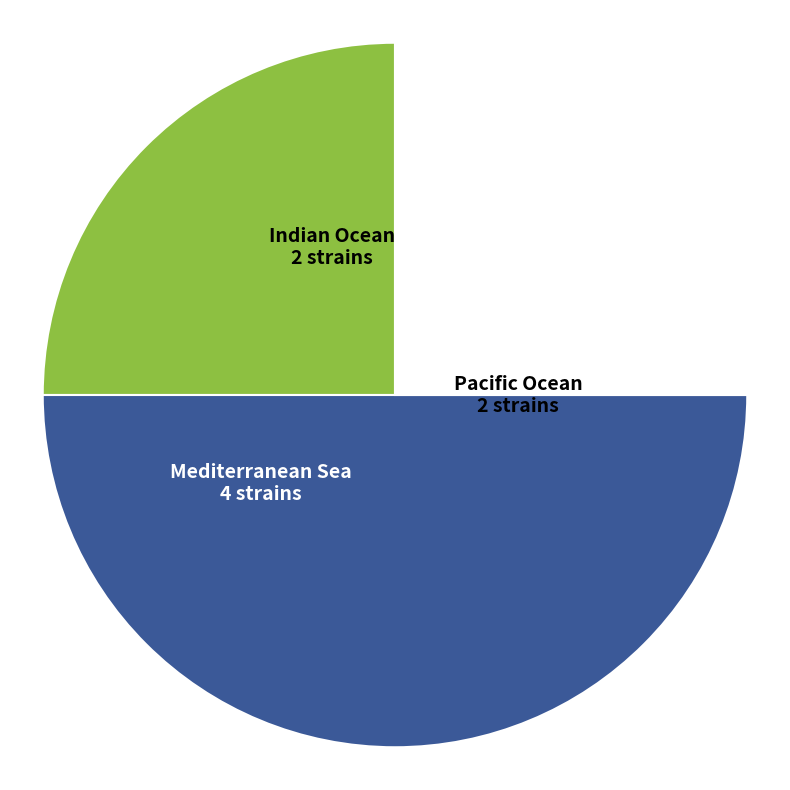

Is Indian Ocean the majority of the pie?

No